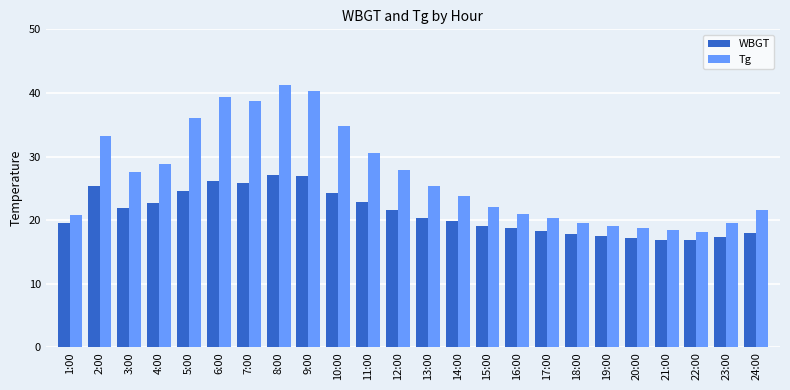

What is the approximate value of Tg at 7:00?

38.7